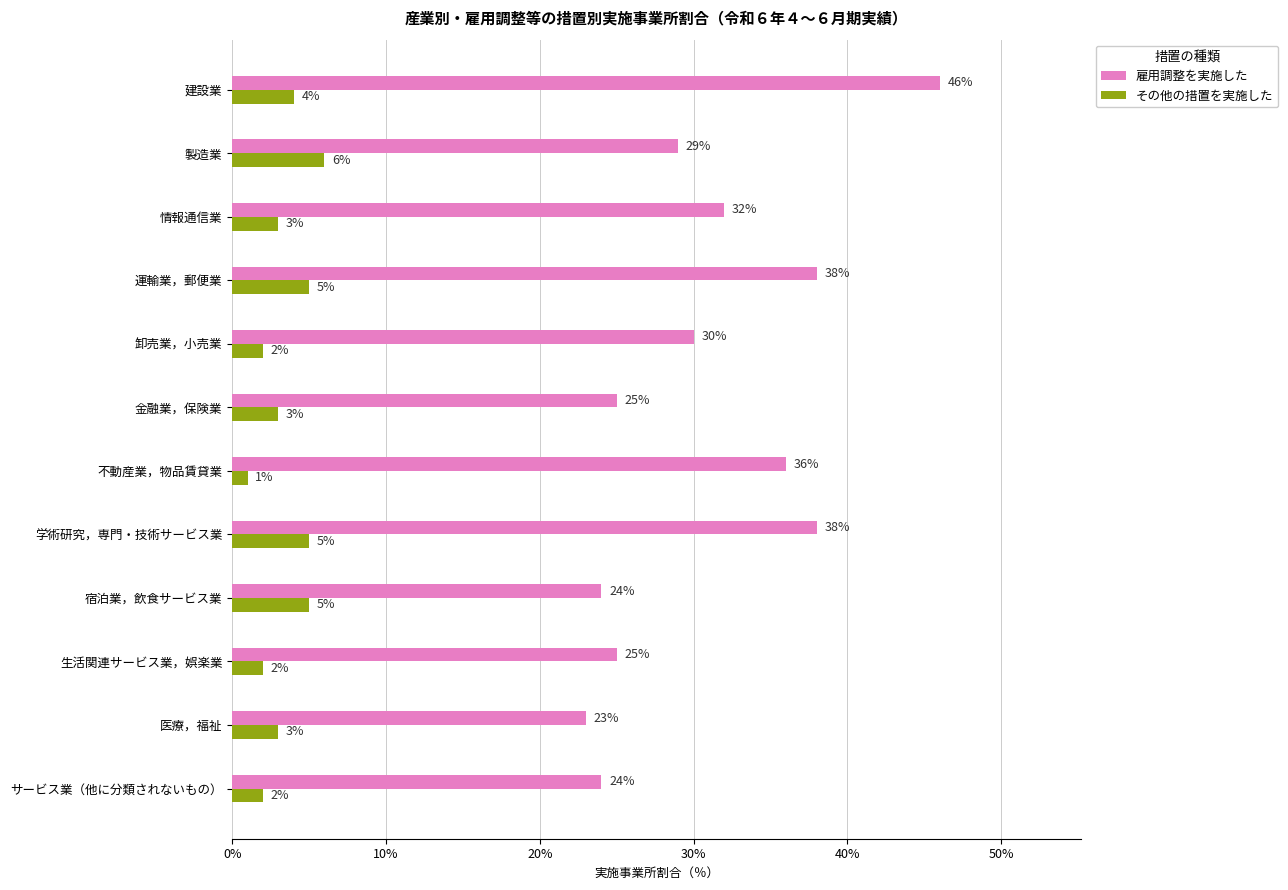

The 雇用調整を実施した series shows 29 at 建設業. True or false?

False